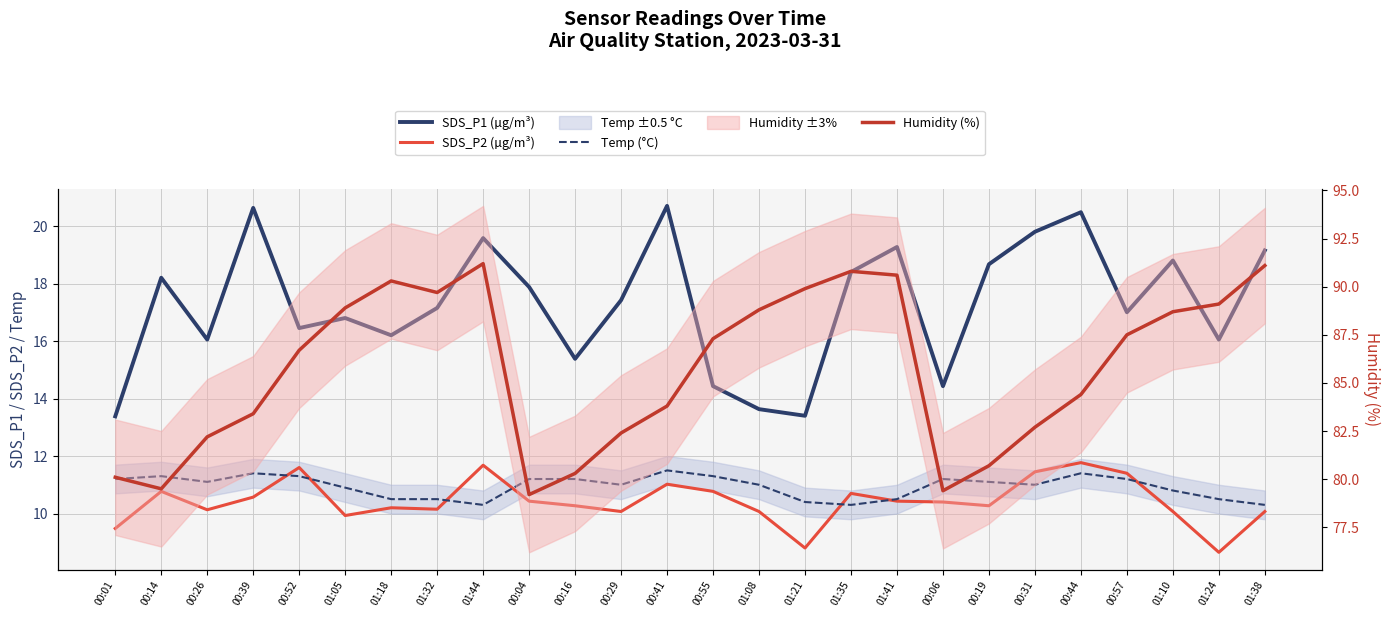

List the labels in order of SDS_P2 (µg/m³) value, smallest first.

01:24, 01:21, 00:01, 01:05, 00:29, 01:08, 01:10, 01:38, 00:26, 01:32, 01:18, 00:16, 00:19, 00:06, 00:04, 01:41, 00:39, 01:35, 00:14, 00:55, 00:41, 00:57, 00:31, 00:52, 01:44, 00:44